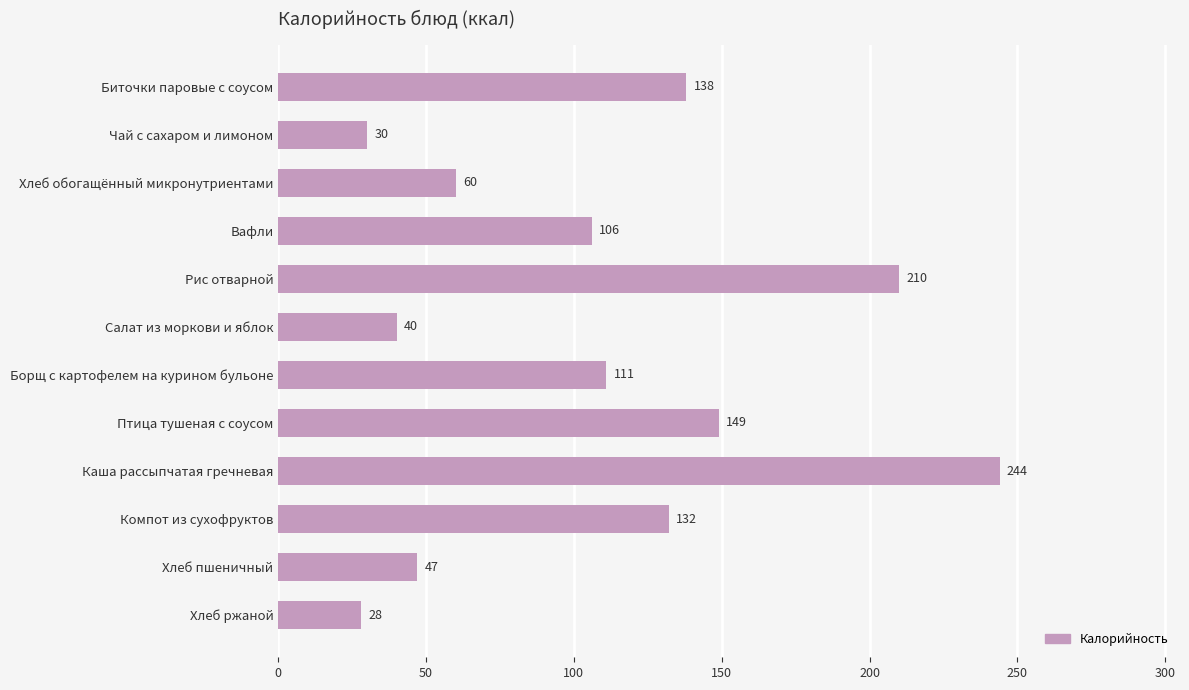

Are the bars horizontal?

Yes